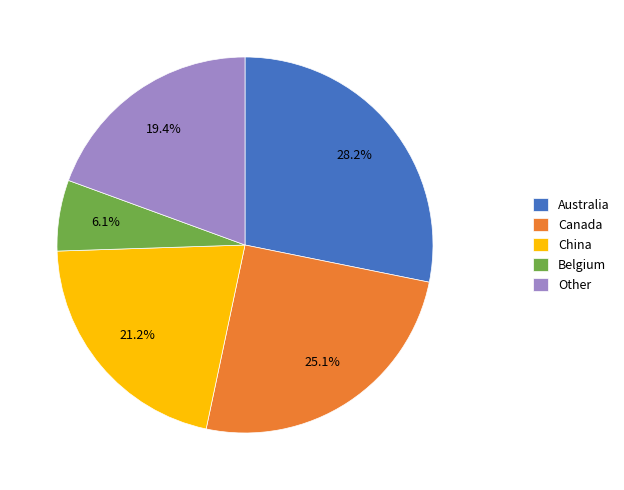

What is the largest slice in the pie chart?

Australia